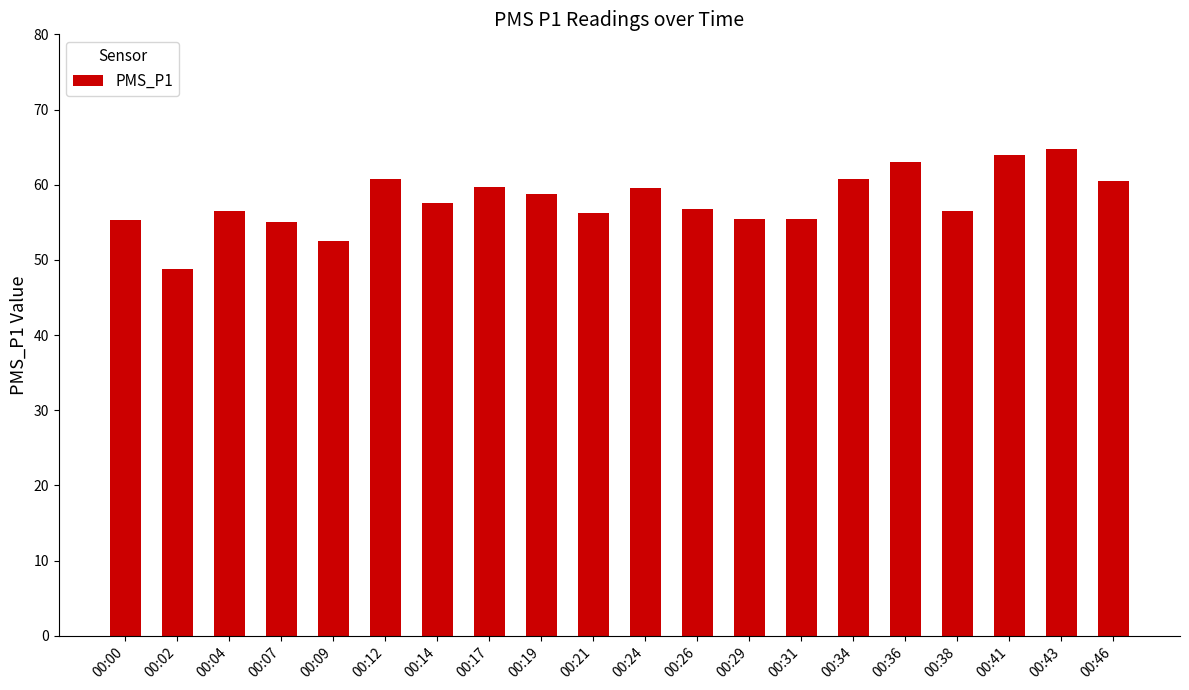

The value at 00:17 is 13.7. True or false?

False